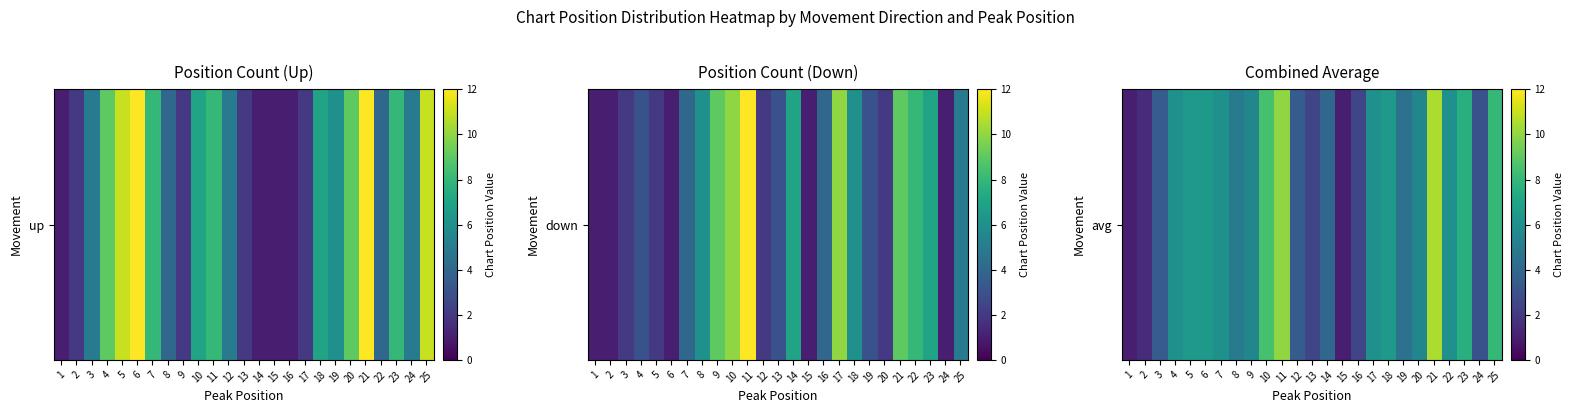

How many distinct data groups are displayed?

1